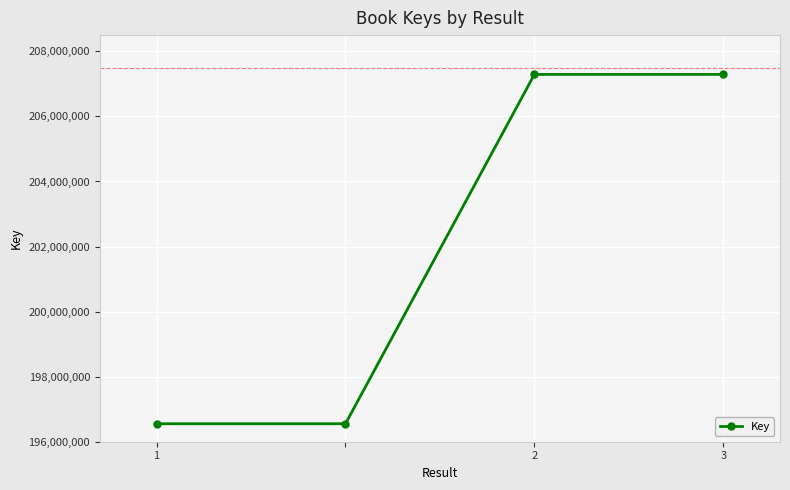

How many distinct data groups are displayed?

1